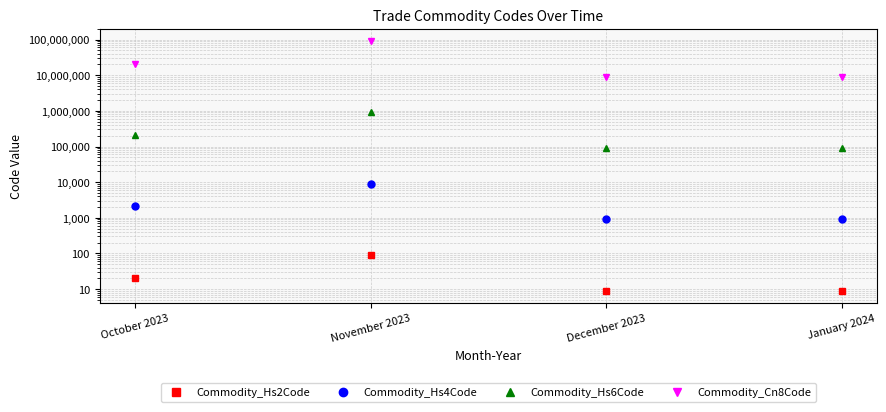

Which has a higher value, January 2024 or November 2023?

November 2023